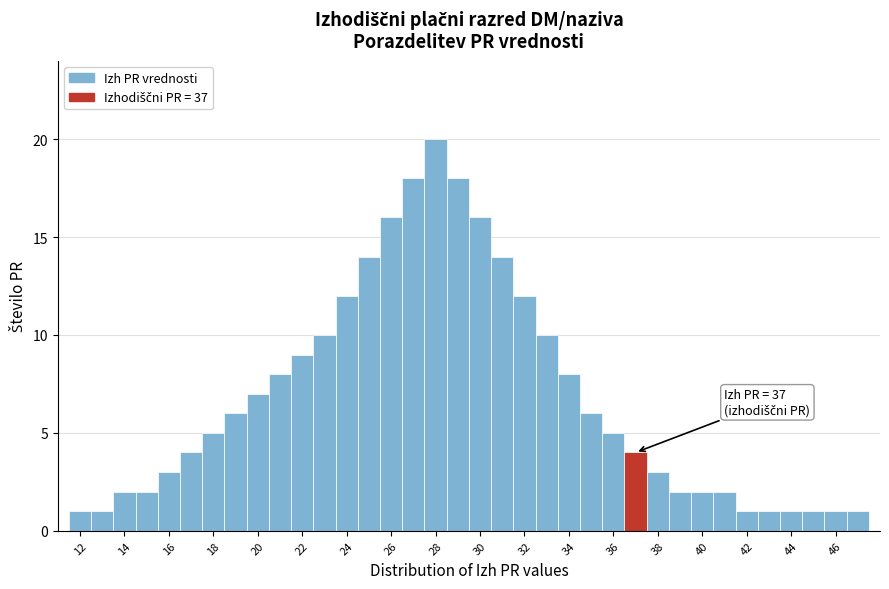

Over which range of the x-axis is the bar tallest?

27.5 to 28.5